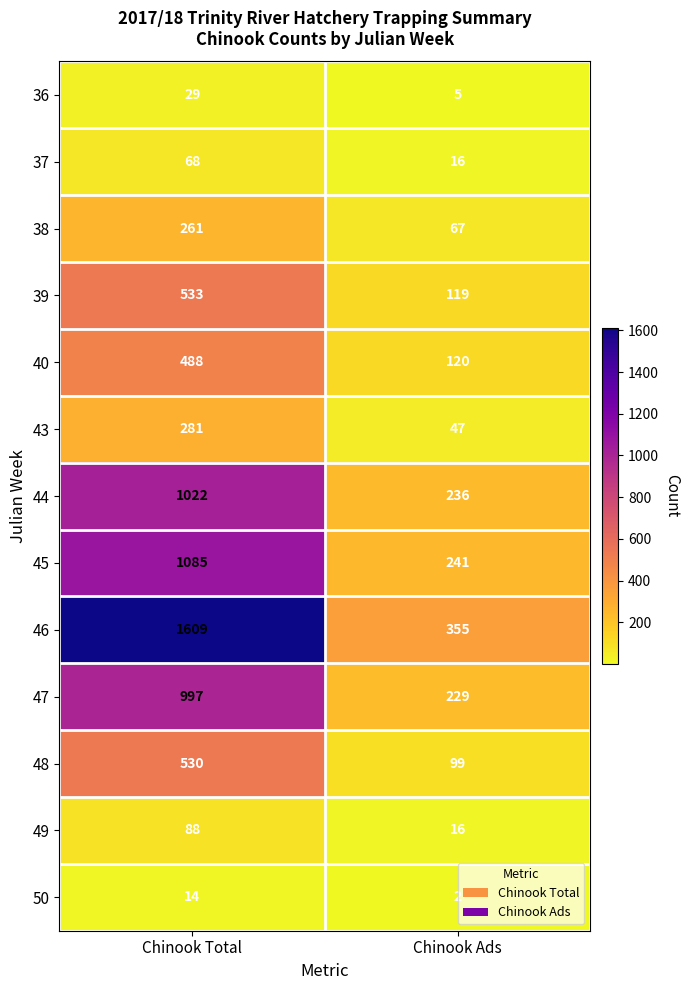

What is the spread (max minus min) of values at Chinook Total?

1595